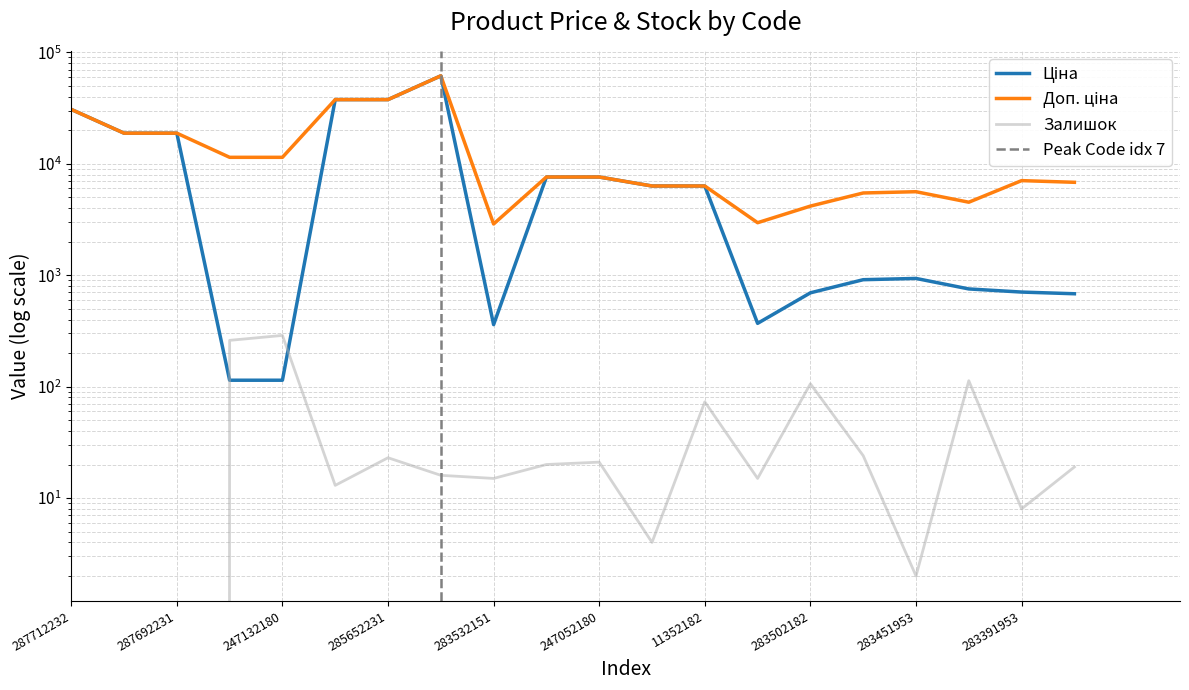

Rank the categories by Ціна value from lowest to highest.

247132181, 247132180, 283532151, 283522151, 283361953, 283502182, 283391953, 283421953, 283481953, 283451953, 11352184, 11352182, 247052181, 247052180, 287692233, 287692231, 287712232, 285652233, 285652231, 285672232